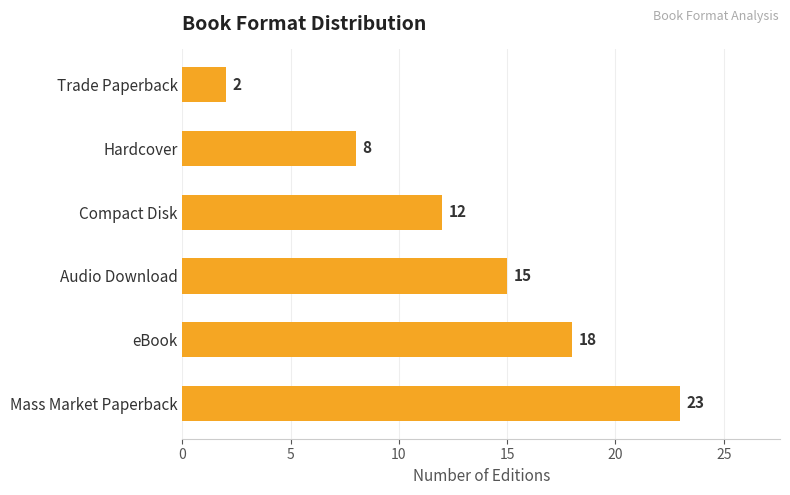

How many series are shown in this chart?

1